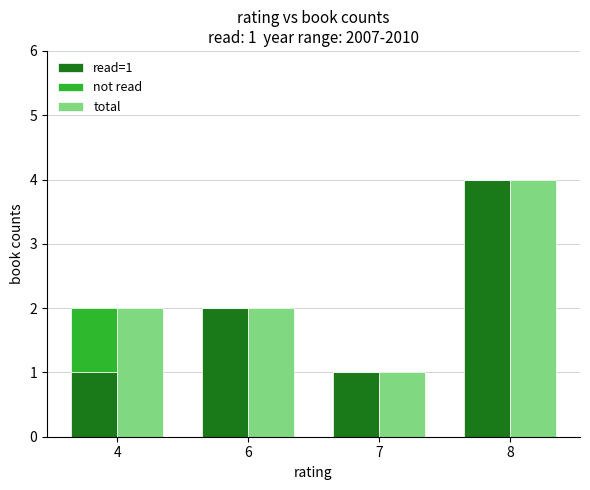

What is the total value across all series at 4?

4